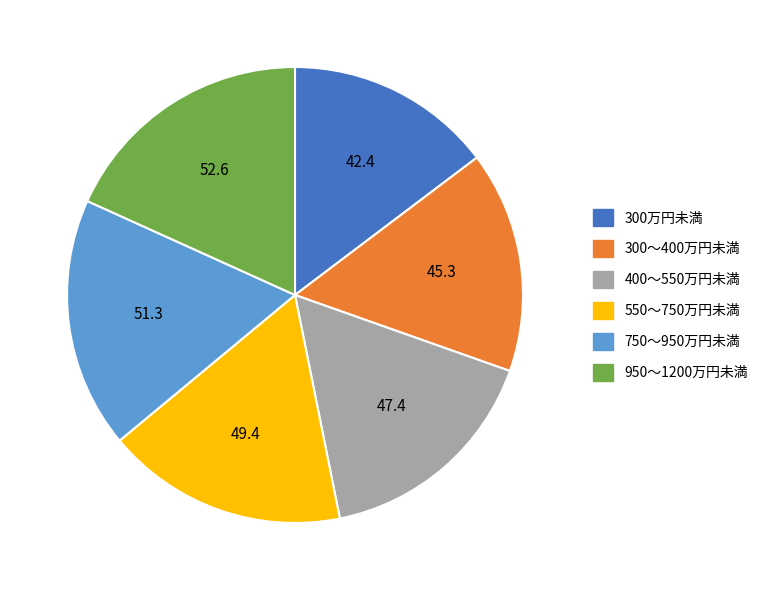

Which slice is the smallest?

300万円未満